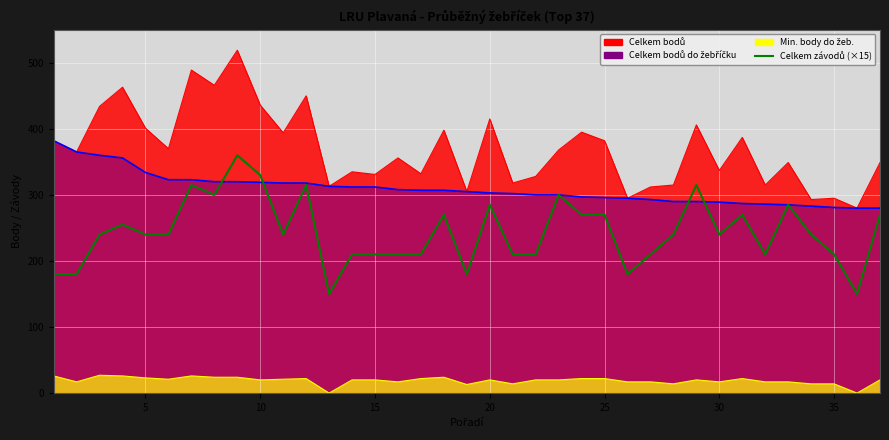

After their last crossing, which series has the higher values: Celkem bodů do žebříčku (line) or Celkem závodů (×15)?

Celkem bodů do žebříčku (line)